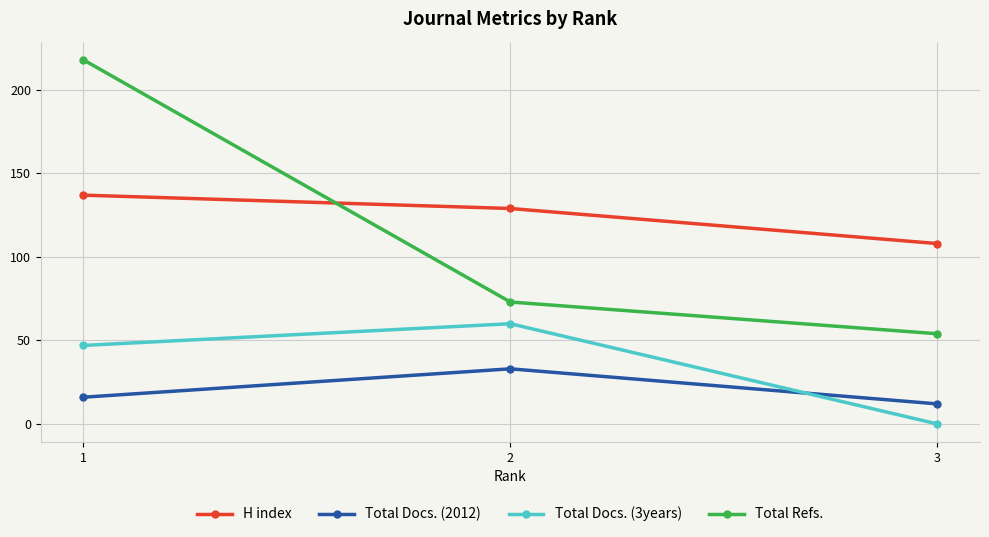

Which series has the largest total across all categories?

H index